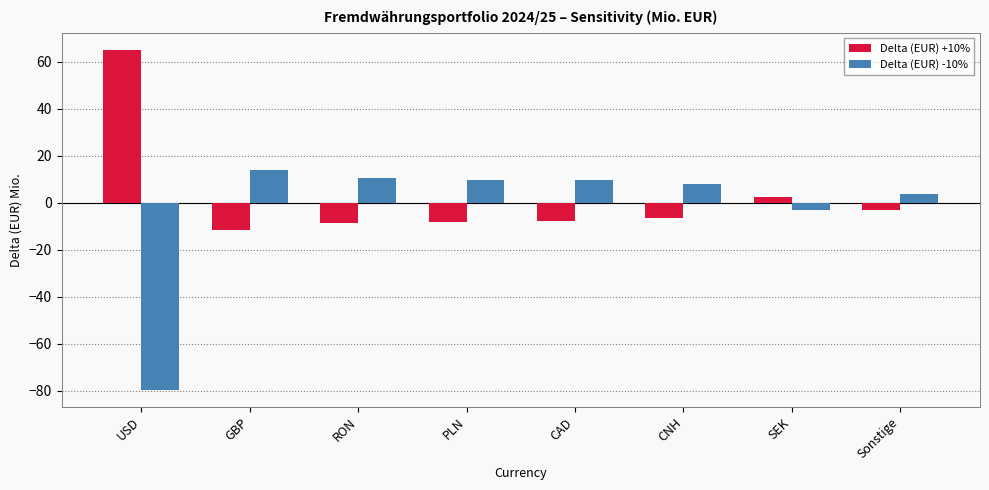

Which category has the lowest value across all series?

USD